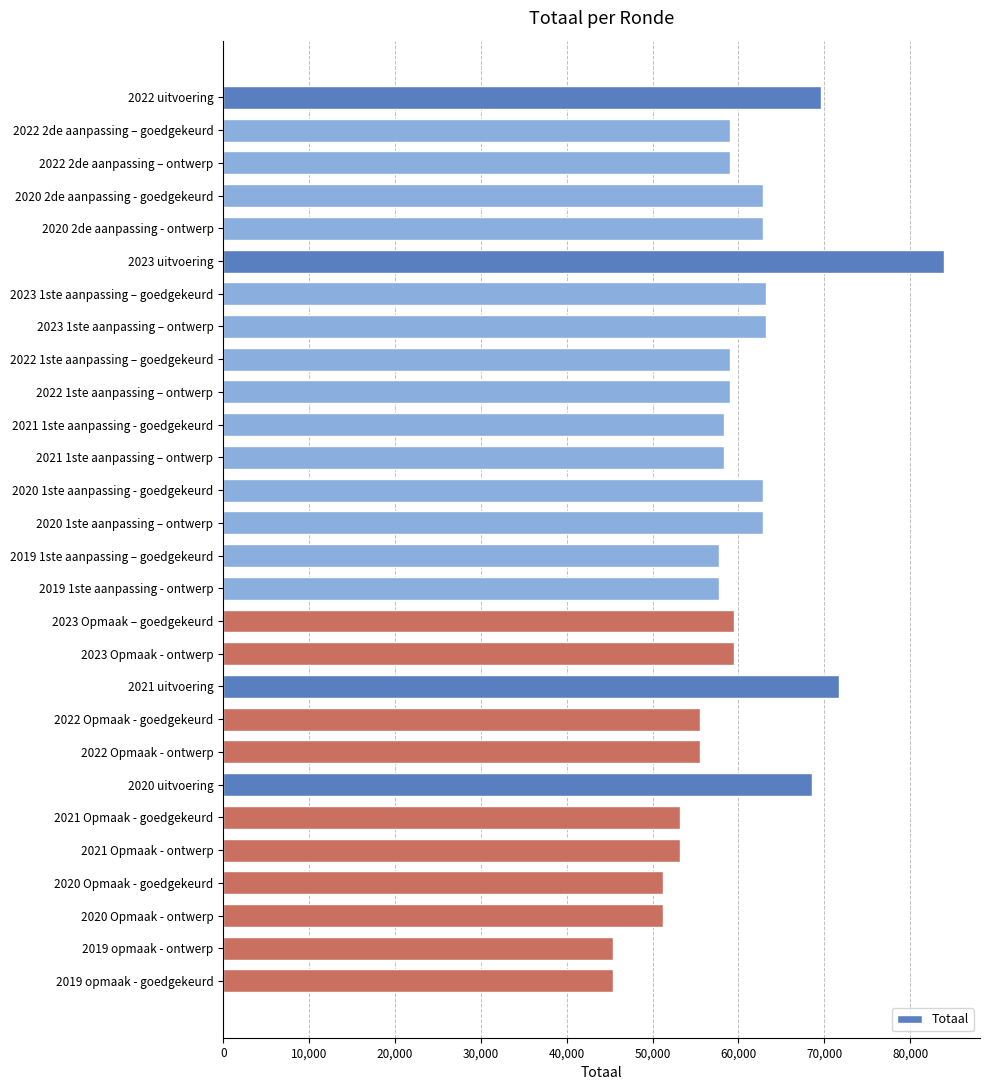

What is the value of the 4th bar from the top?

62916